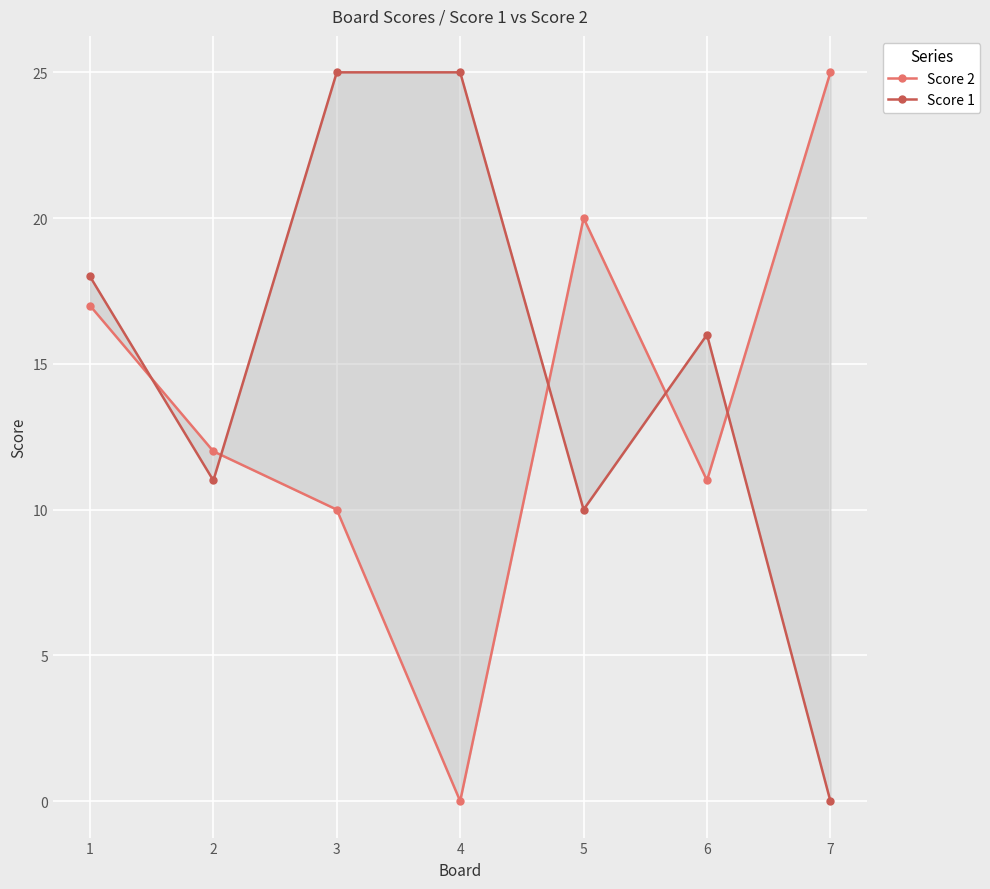

Reading left to right, what are all the values shown in this chart?

Score 2: 1=17	2=12	3=10	4=0	5=20	6=11	7=25
Score 1: 1=18	2=11	3=25	4=25	5=10	6=16	7=0